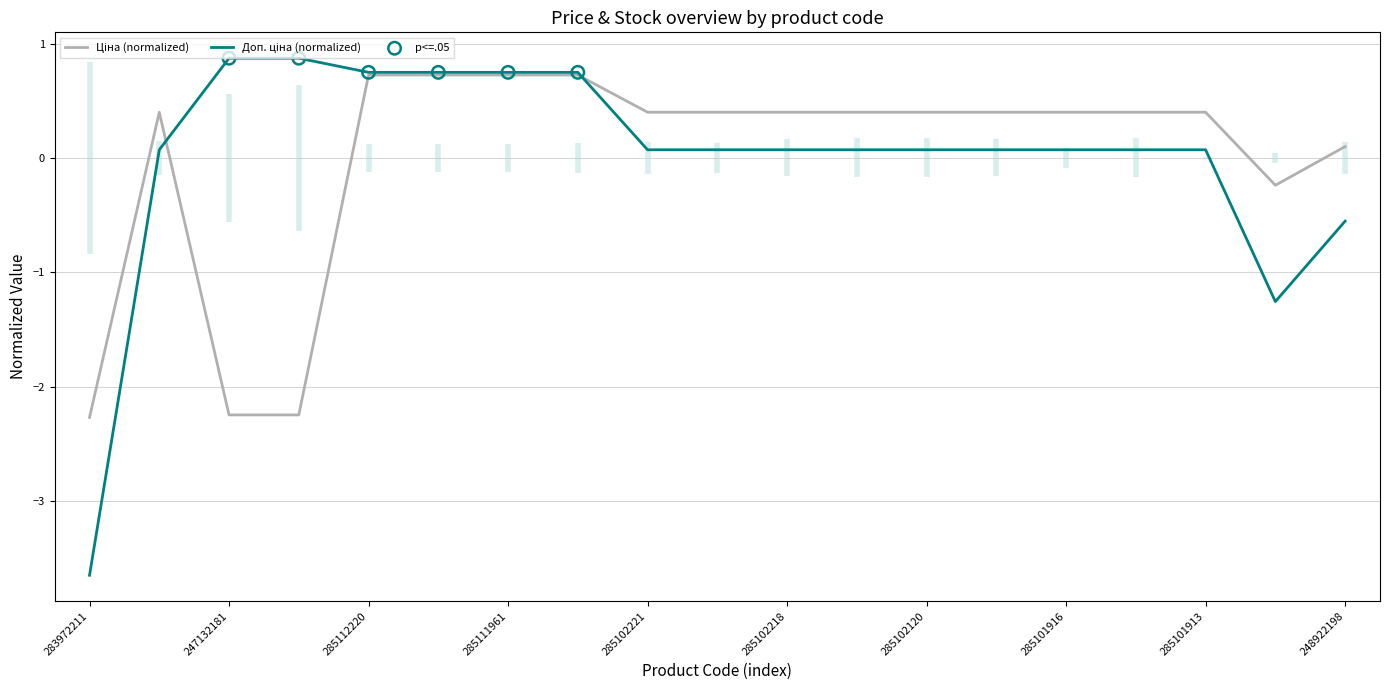

Which series reaches the minimum Y coordinate?

Доп. ціна